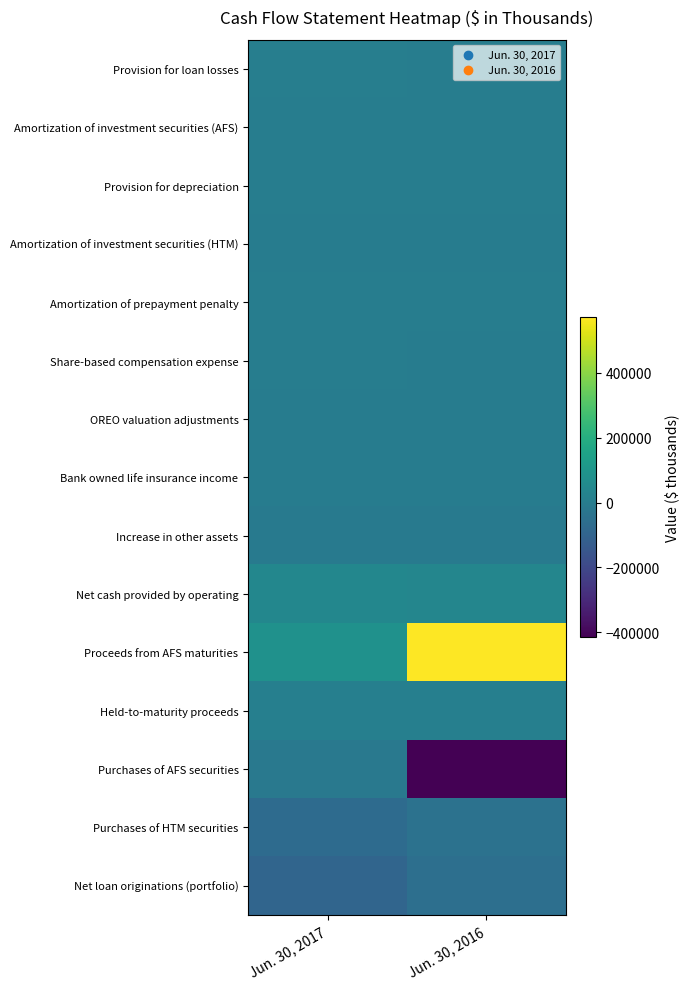

What is the total value across all series at Jun. 30, 2016?

112776